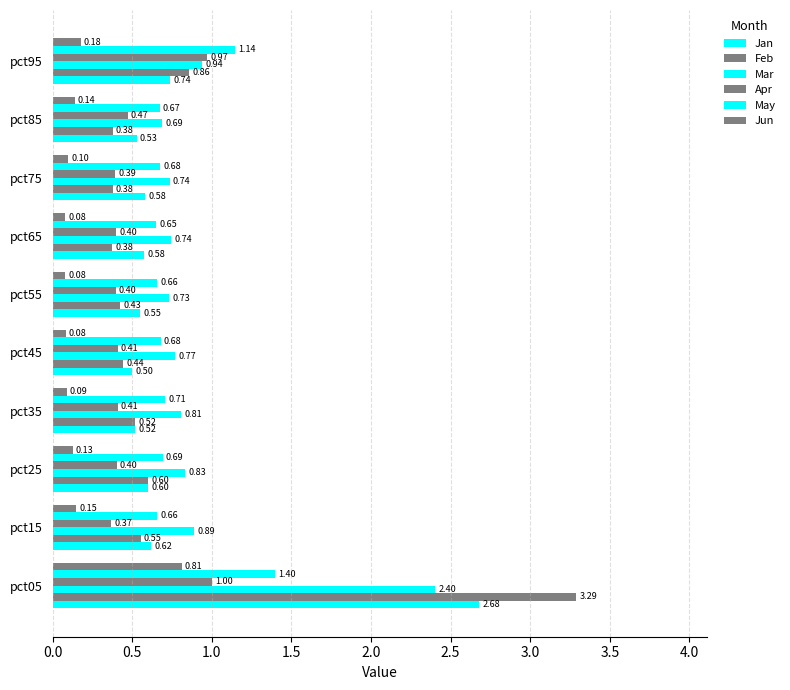

At how many categories does at least one series exceed 2?

1